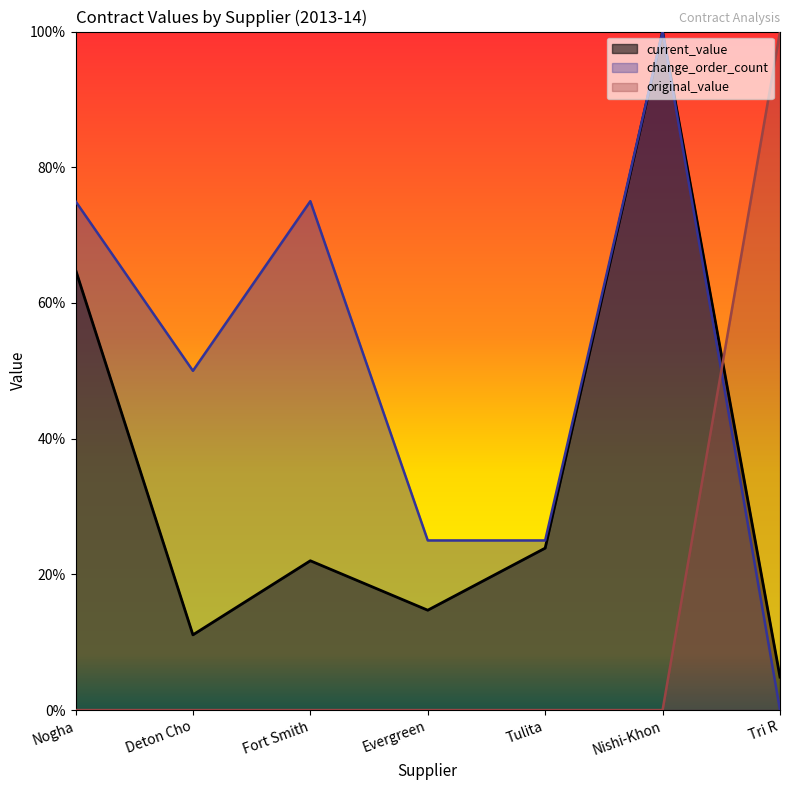

What is the label of the 6th point from the left?

Nishi-Khon